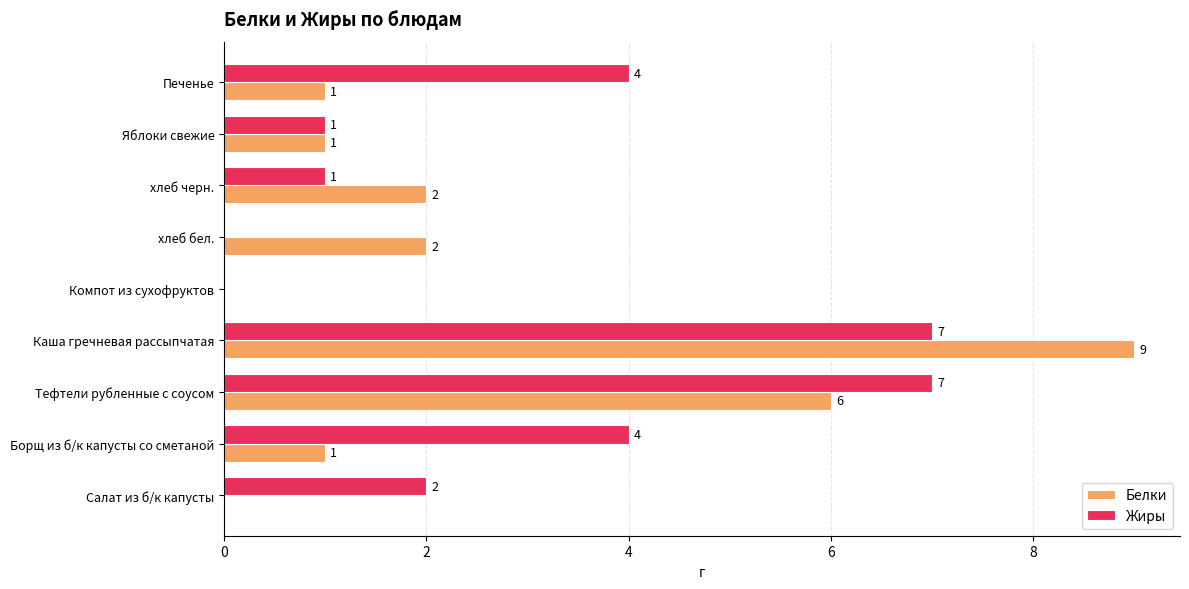

Is the value of Белки at Борщ из б/к капусты со сметаной greater than the value of Жиры at Борщ из б/к капусты со сметаной?

No